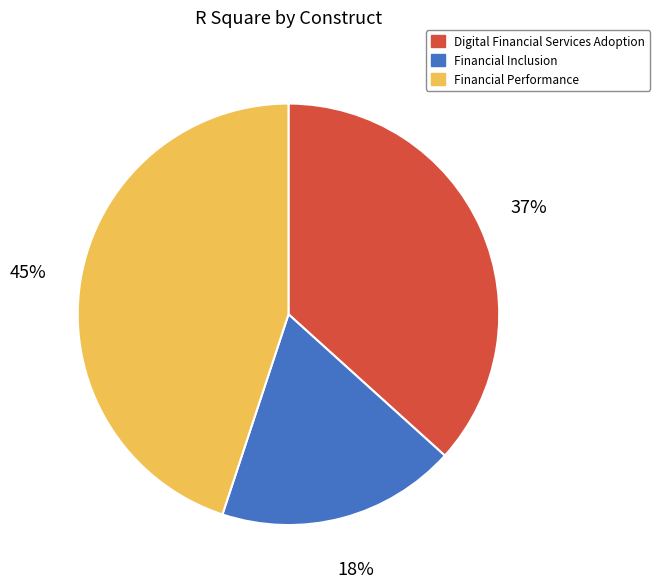

What is the smallest slice in the pie chart?

Financial Inclusion